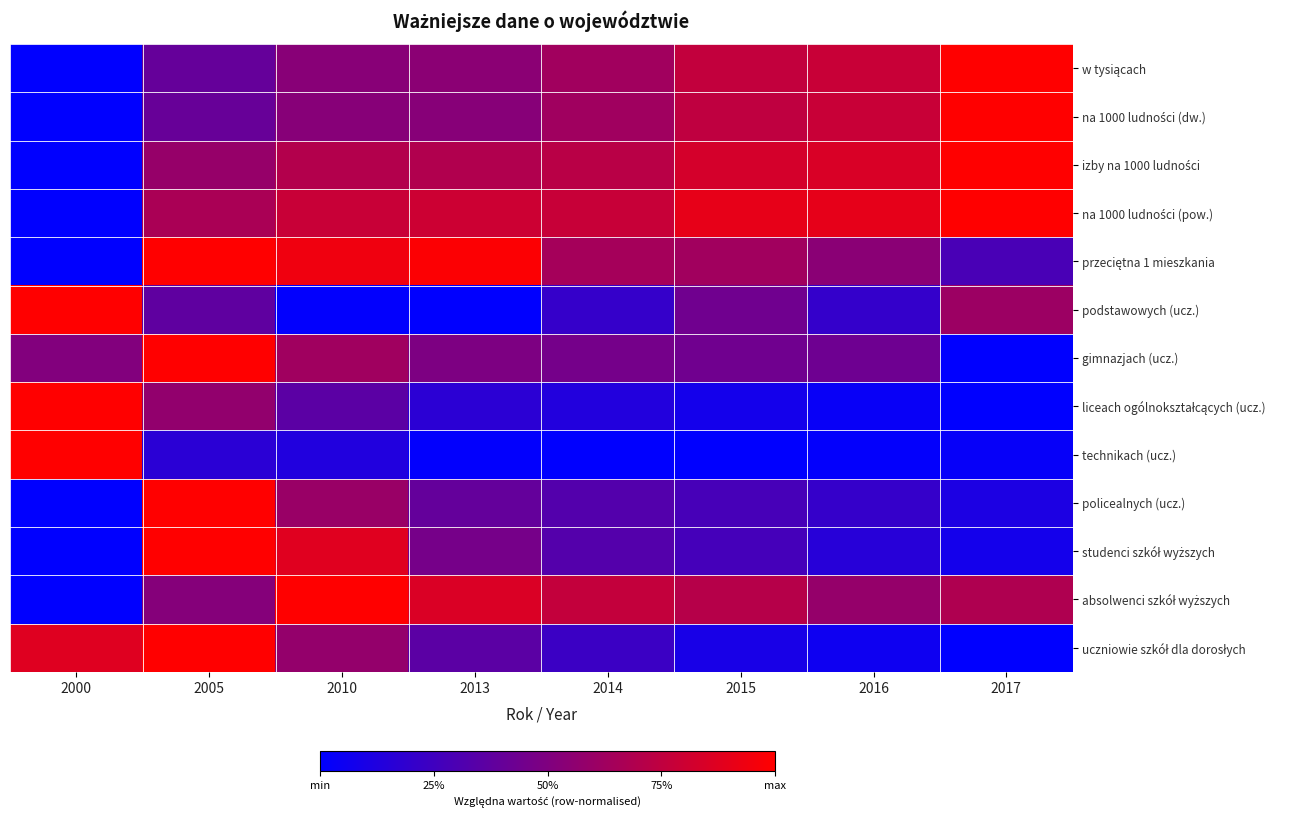

At 2014, list the series in order from largest to smallest.

na 1000 ludności (pow.), absolwenci szkół wyższych, izby na 1000 ludności, przeciętna 1 mieszkania, w tysiącach, na 1000 ludności (dw.), gimnazjach (ucz.), studenci szkół wyższych, policealnych (ucz.), uczniowie szkół dla dorosłych, podstawowych (ucz.), liceach ogólnokształcących (ucz.), technikach (ucz.)